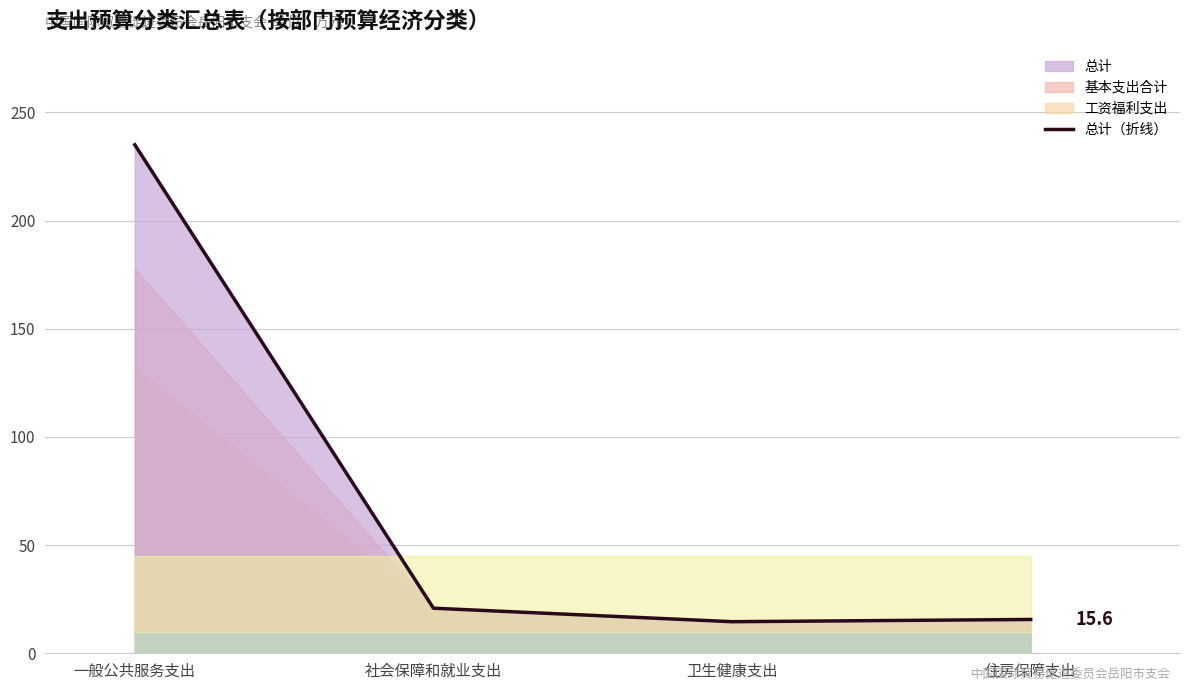

The chart shows a value of 4.6 at 住房保障支出. True or false?

False